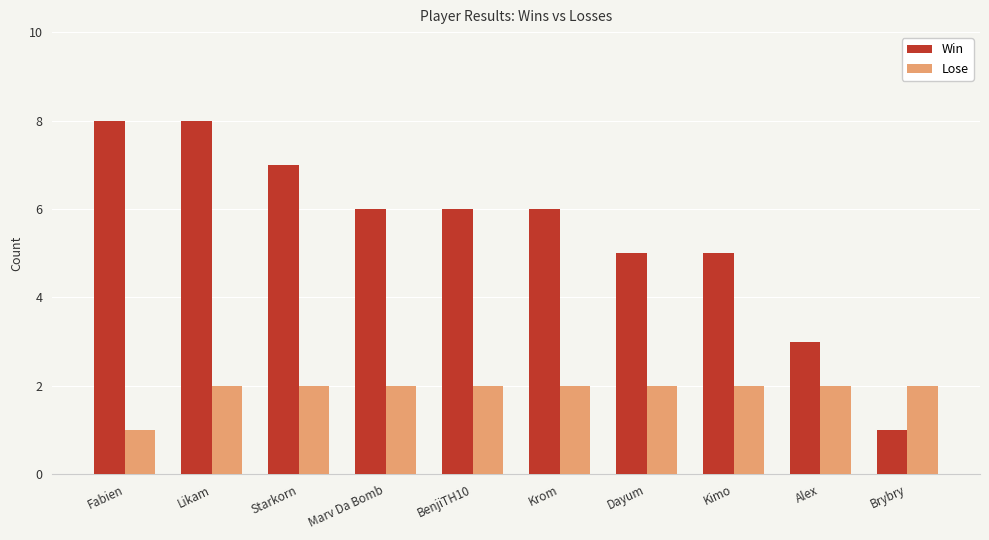

Which series has the largest range (max minus min)?

Win